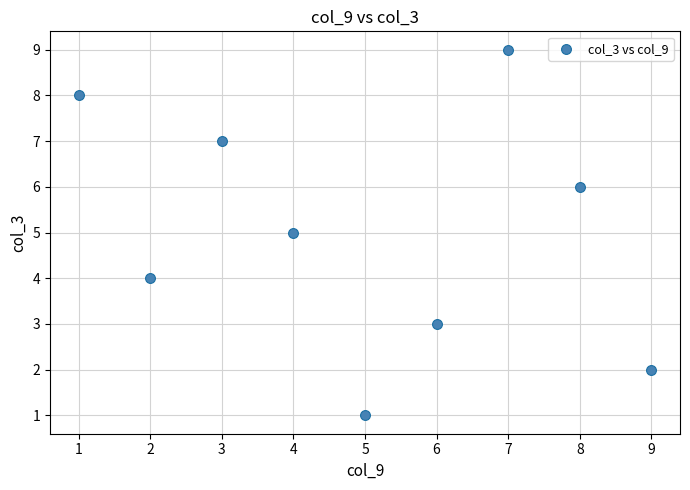

What is the range of Y values (max minus min)?

8